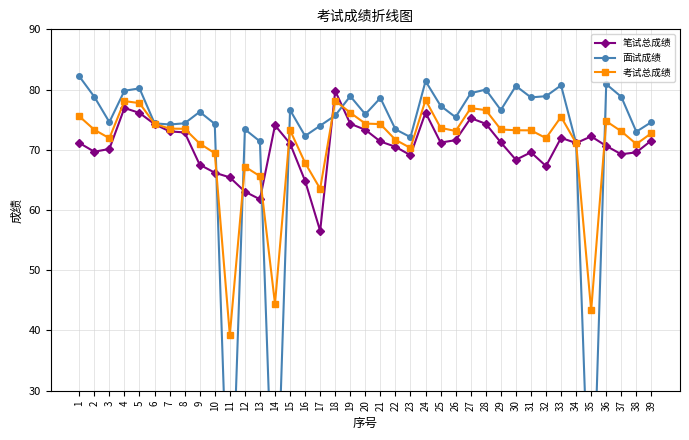

How many data points in 笔试总成绩 are less than 71?

17